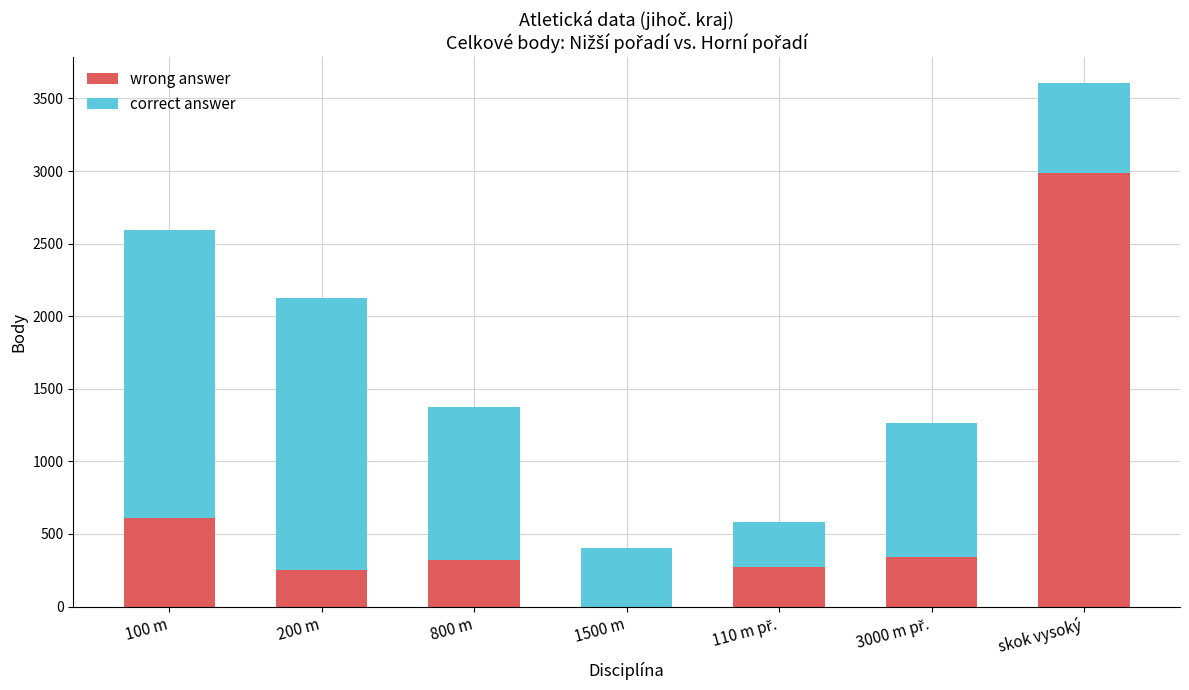

Which category has the highest value in the wrong answer series?

skok vysoký